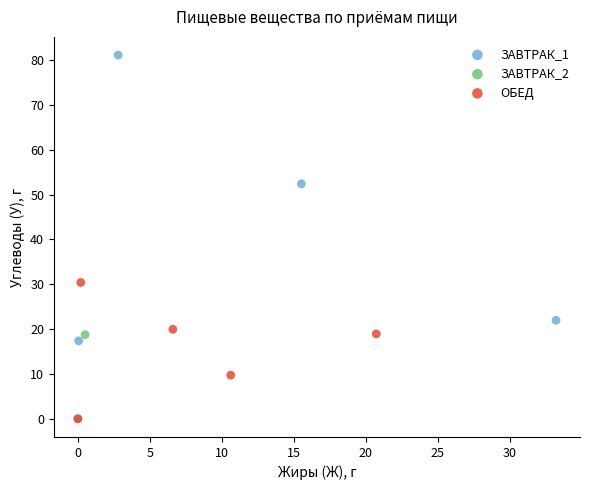

Which series reaches the maximum Y coordinate?

ЗАВТРАК_1